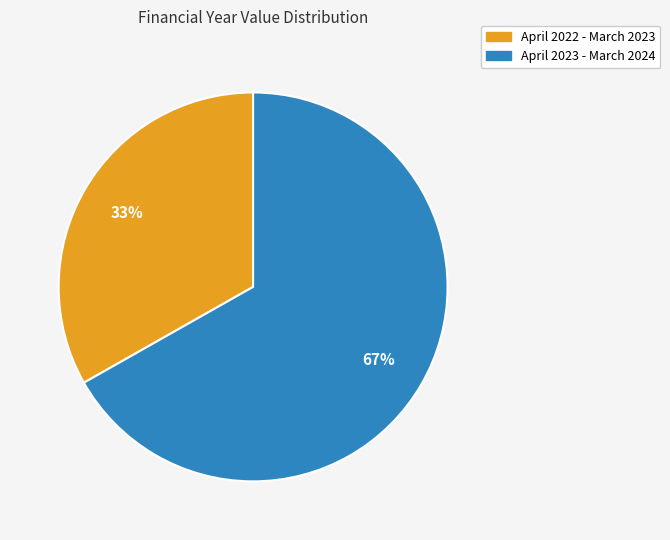

To the nearest percent, what is the average slice percentage?

50%